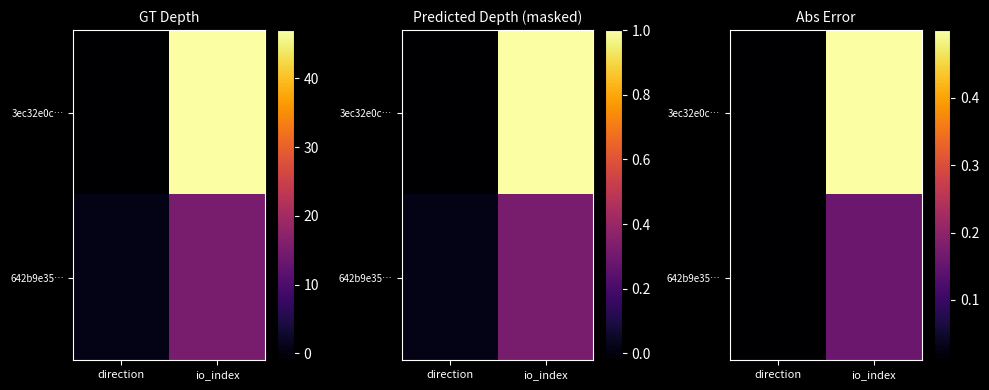

At how many categories does at least one series exceed 0?

2